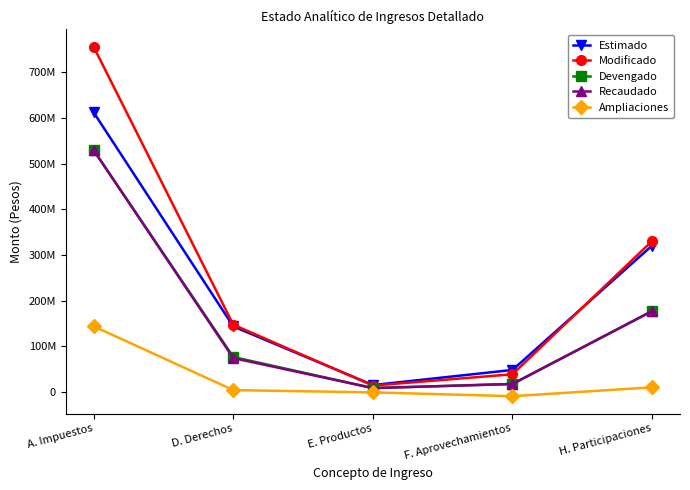

True or false: Estimado and Devengado intersect in this chart.

False